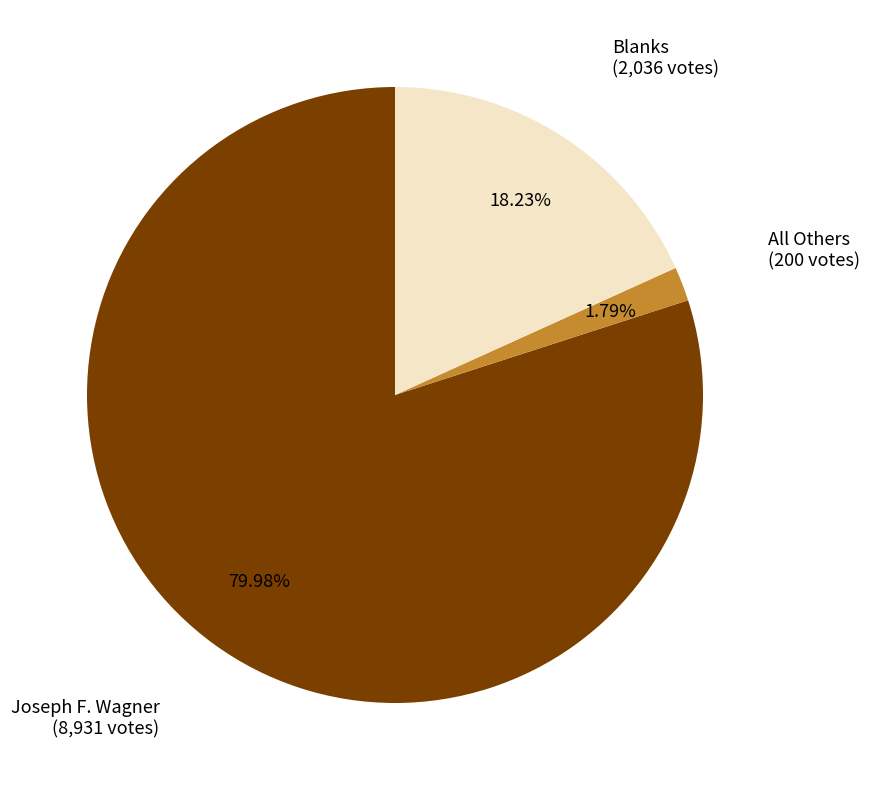

Is there any slice that represents more than half of the pie?

Yes